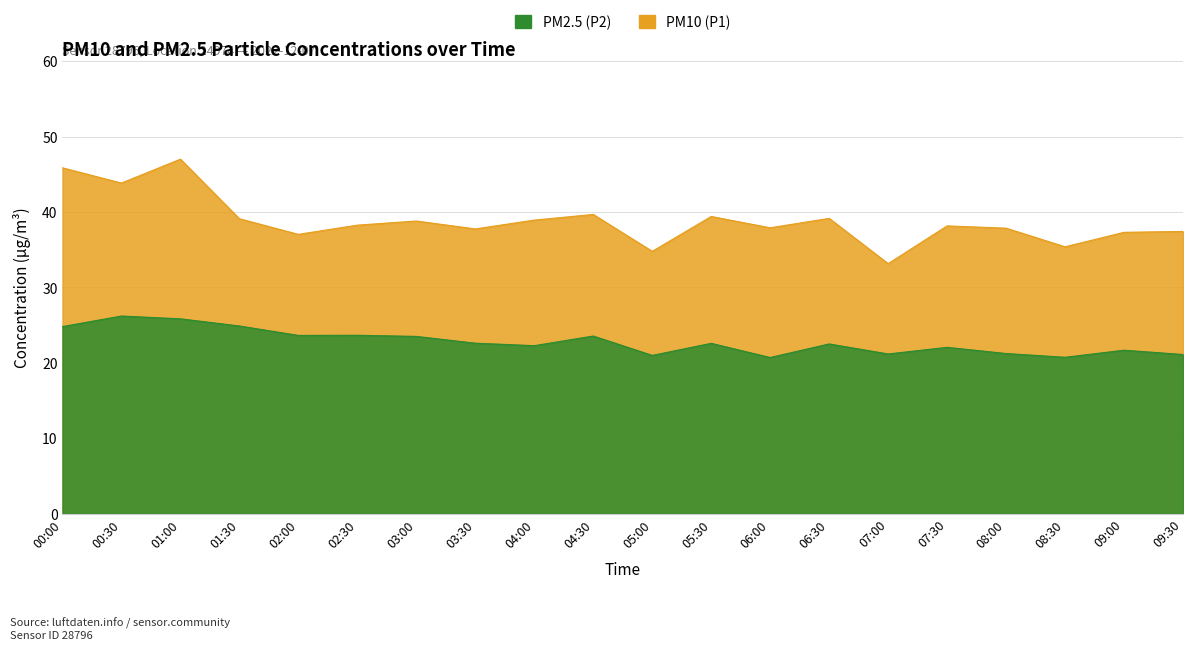

Reading left to right, what are all the values shown in this chart?

PM10 (P1): 45.9	43.8	47.0	39.1	37.0	38.2	38.8	37.8	38.9	39.7	34.8	39.4	37.9	39.1	33.1	38.1	37.9	35.4	37.3	37.4
PM2.5 (P2): 24.8	26.2	25.8	24.9	23.6	23.6	23.5	22.6	22.3	23.6	21.0	22.6	20.7	22.5	21.2	22.1	21.2	20.7	21.7	21.1